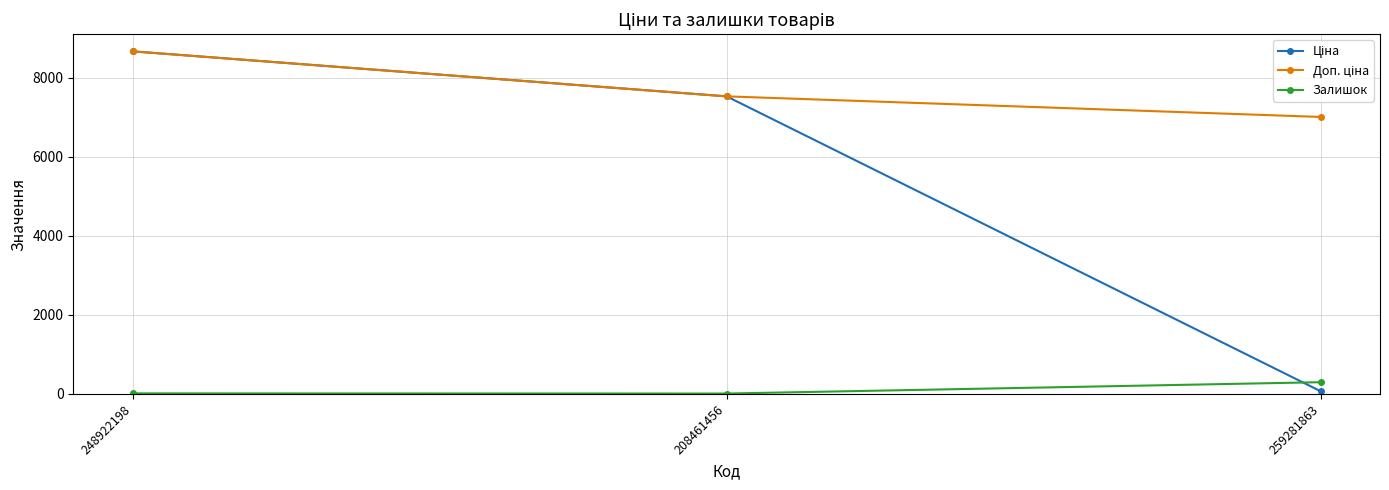

At how many categories does at least one series exceed 3803?

3